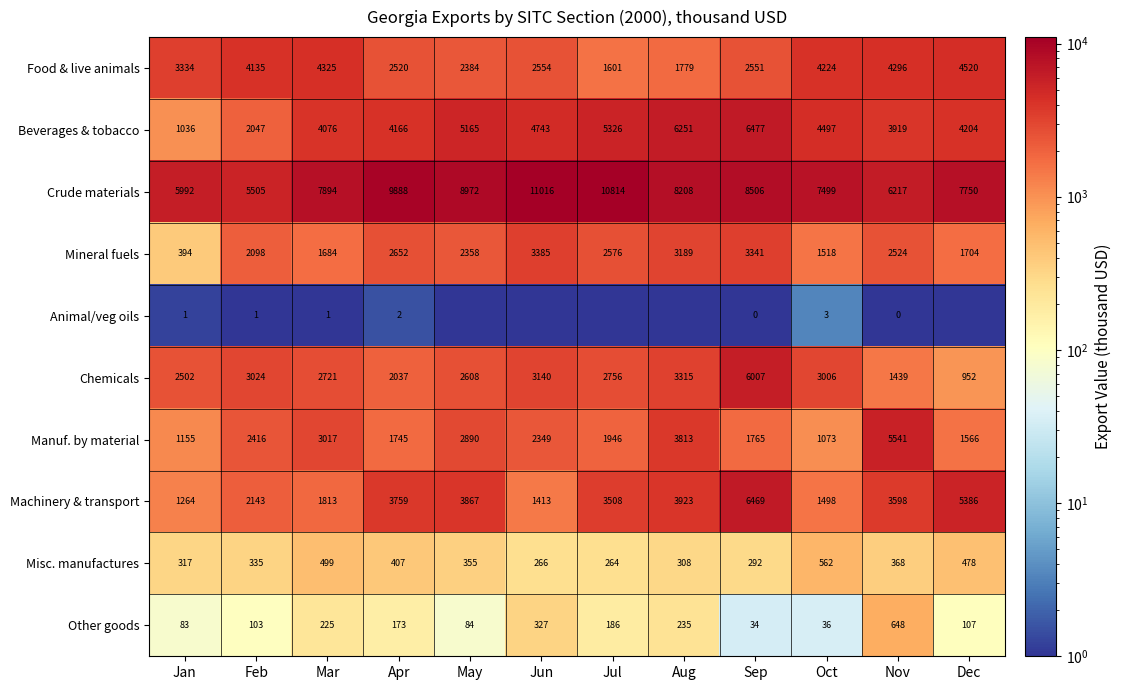

At Feb, list the series in order from largest to smallest.

Crude materials, Food & live animals, Chemicals, Manuf. by material, Machinery & transport, Mineral fuels, Beverages & tobacco, Misc. manufactures, Other goods, Animal/veg oils